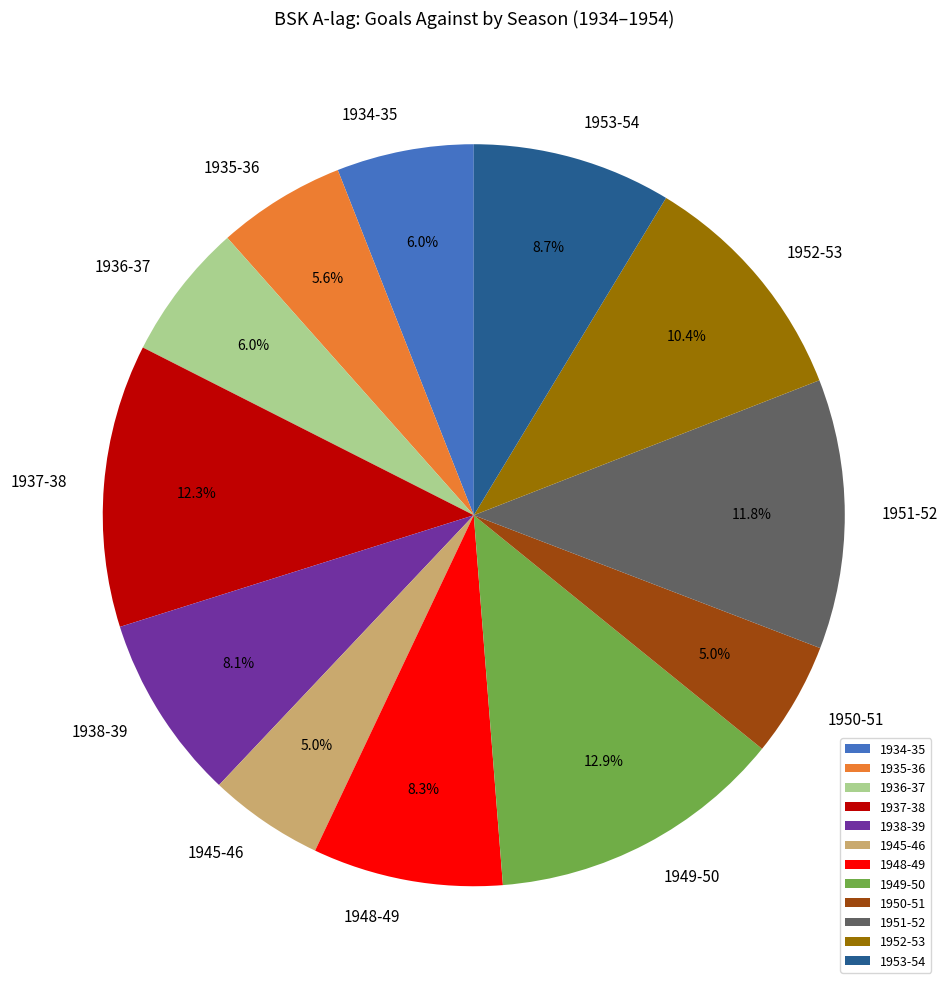

To the nearest percent, what percentage of the pie is 1951-52?

12%